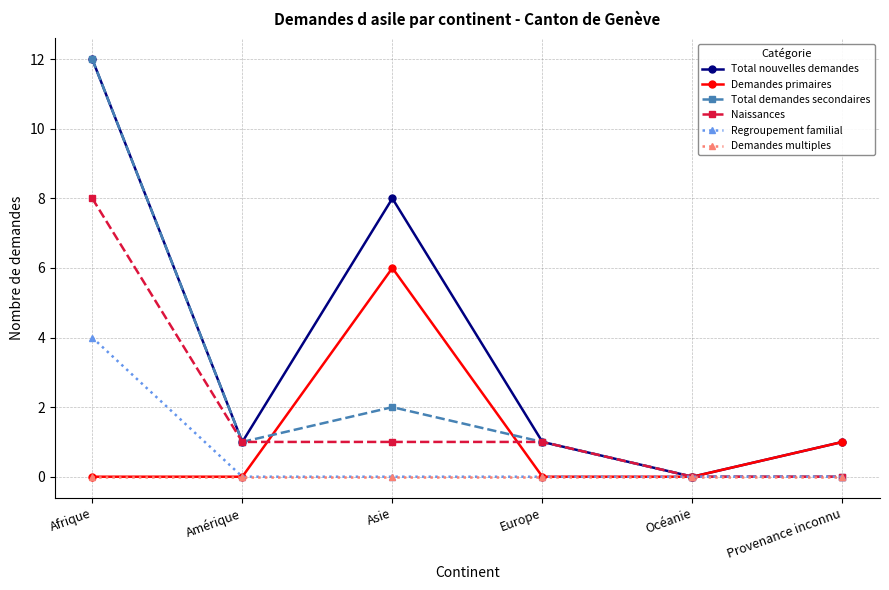

How many lines are shown in the chart?

6